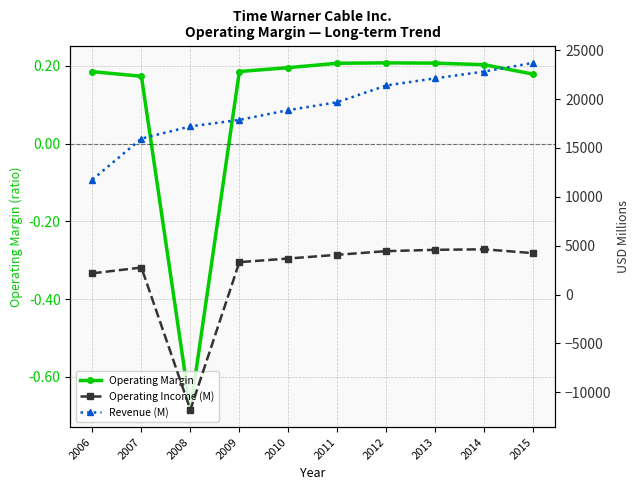

Which series has the largest total across all categories?

Revenue (M)